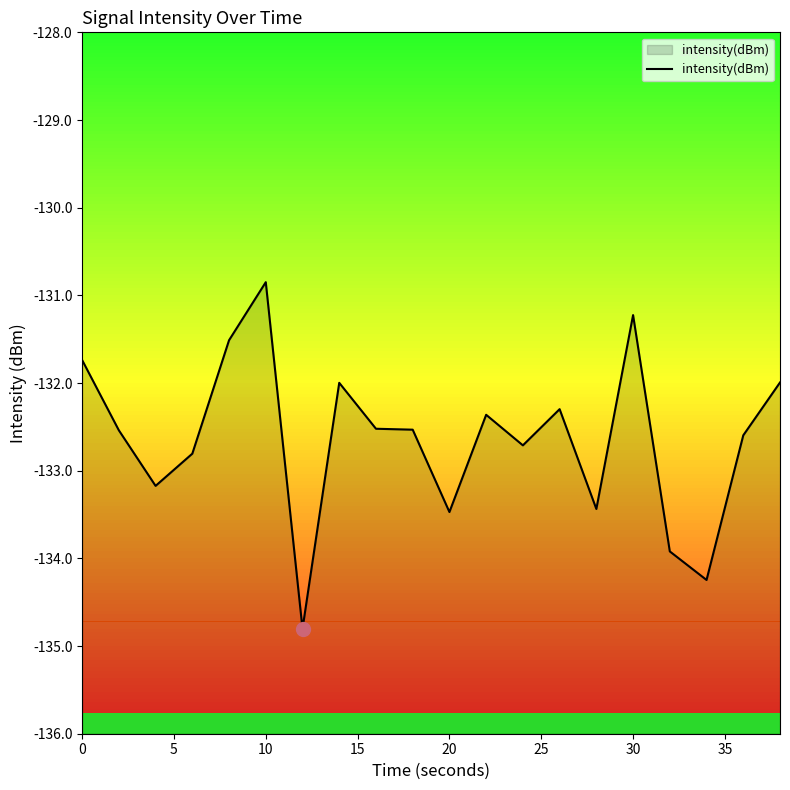

What is the greatest value displayed?

-130.8